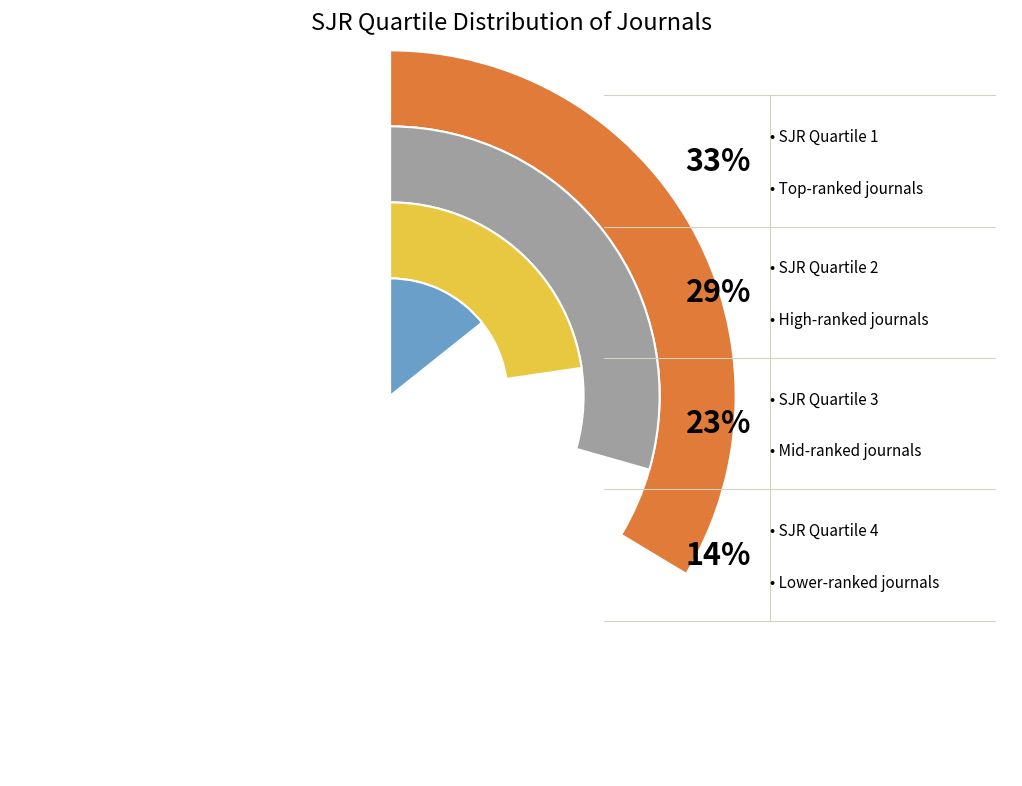

Does any single category account for the majority?

No